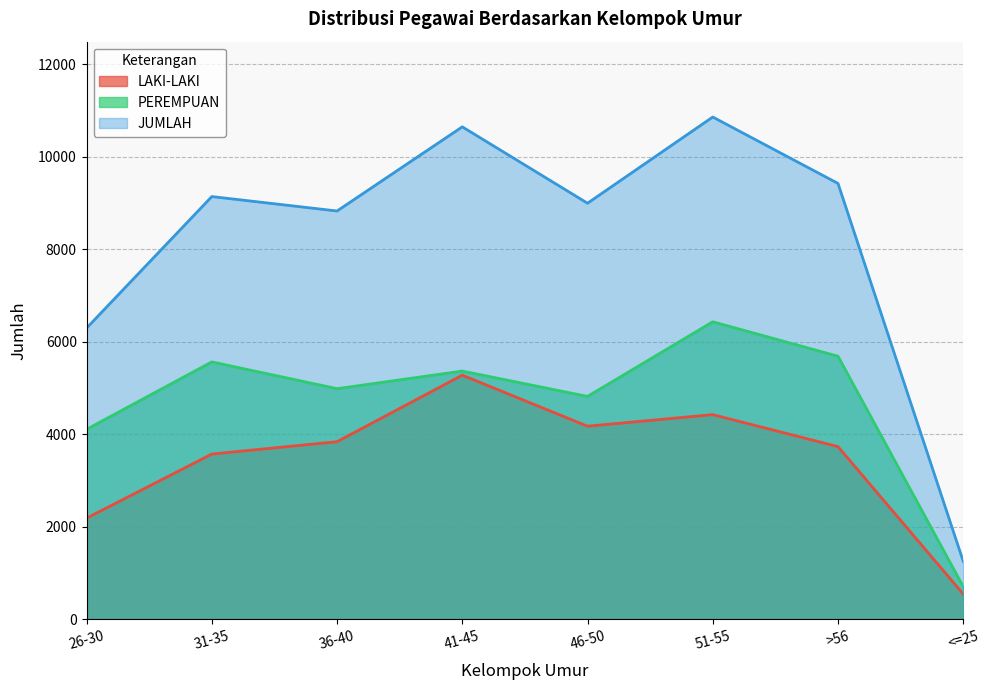

True or false: PEREMPUAN has more than 2 points higher than both neighbors.

True